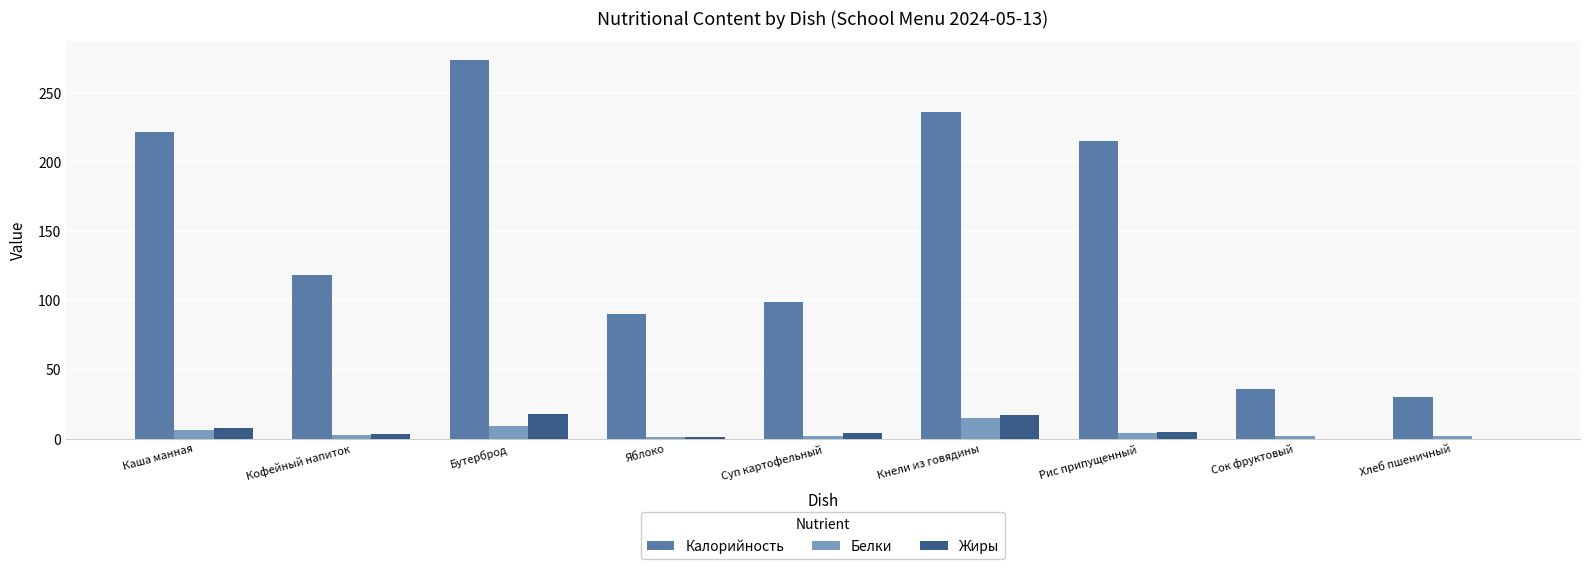

How many categories are shown in the chart?

9